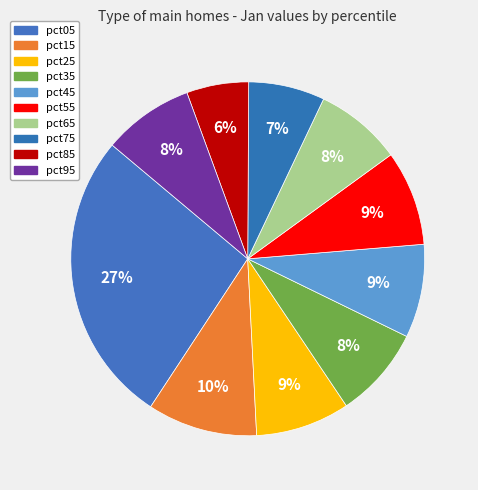

To the nearest percent, what is the difference between the largest and smallest slice percentages?

21%